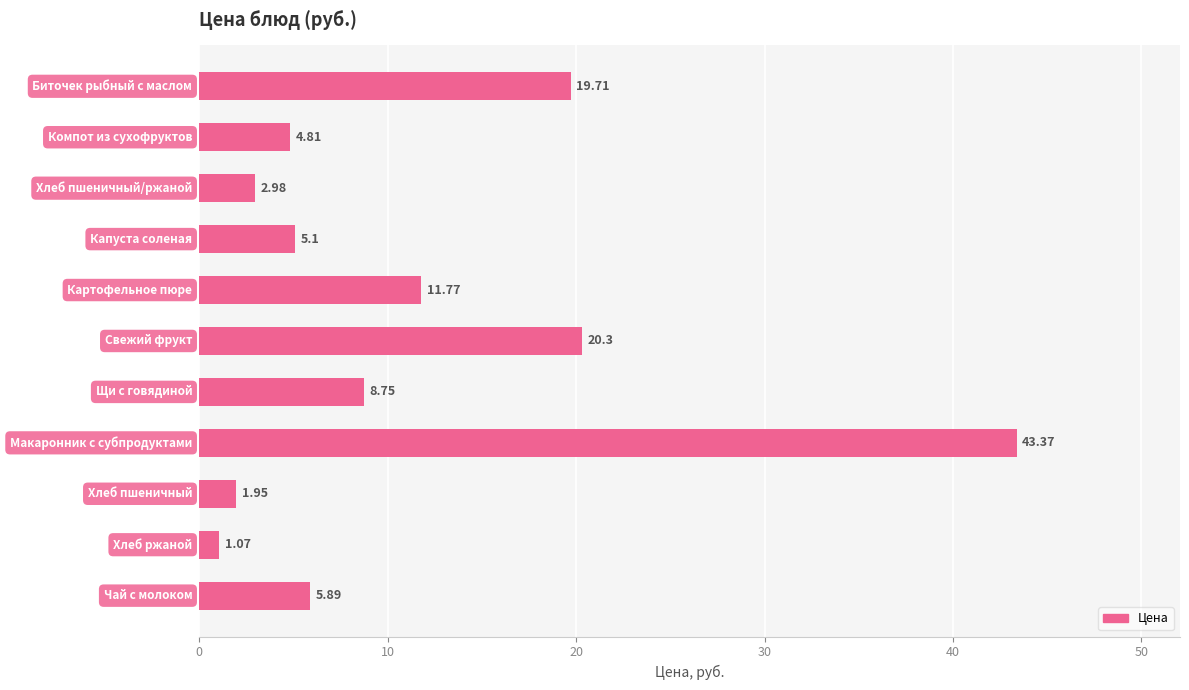

What is the sum of all values?

125.7